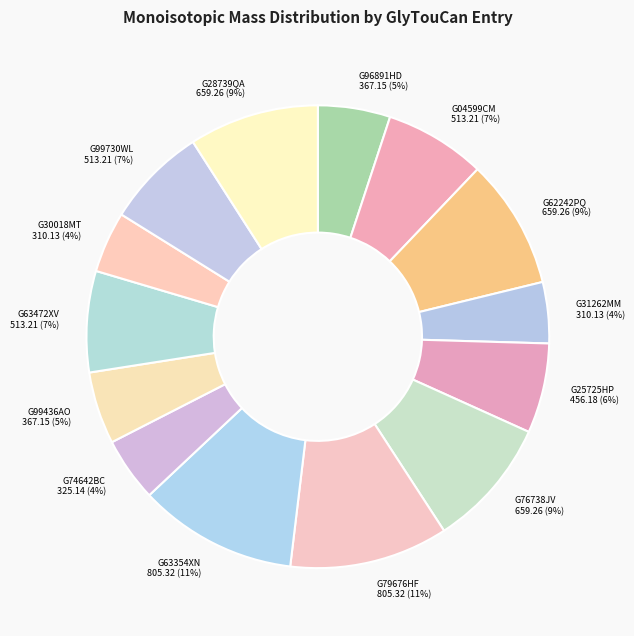

To the nearest percent, what percentage of the pie is G63472XV?

7%